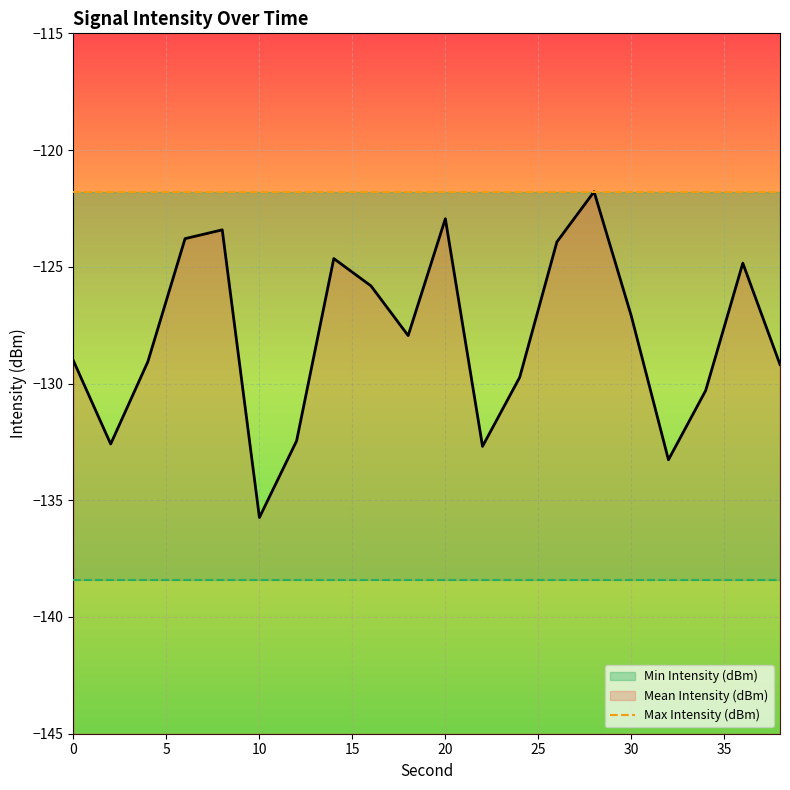

Rank the series by their maximum value, from lowest to highest.

Min Intensity (dBm), Mean Intensity (dBm), Max Intensity (dBm)